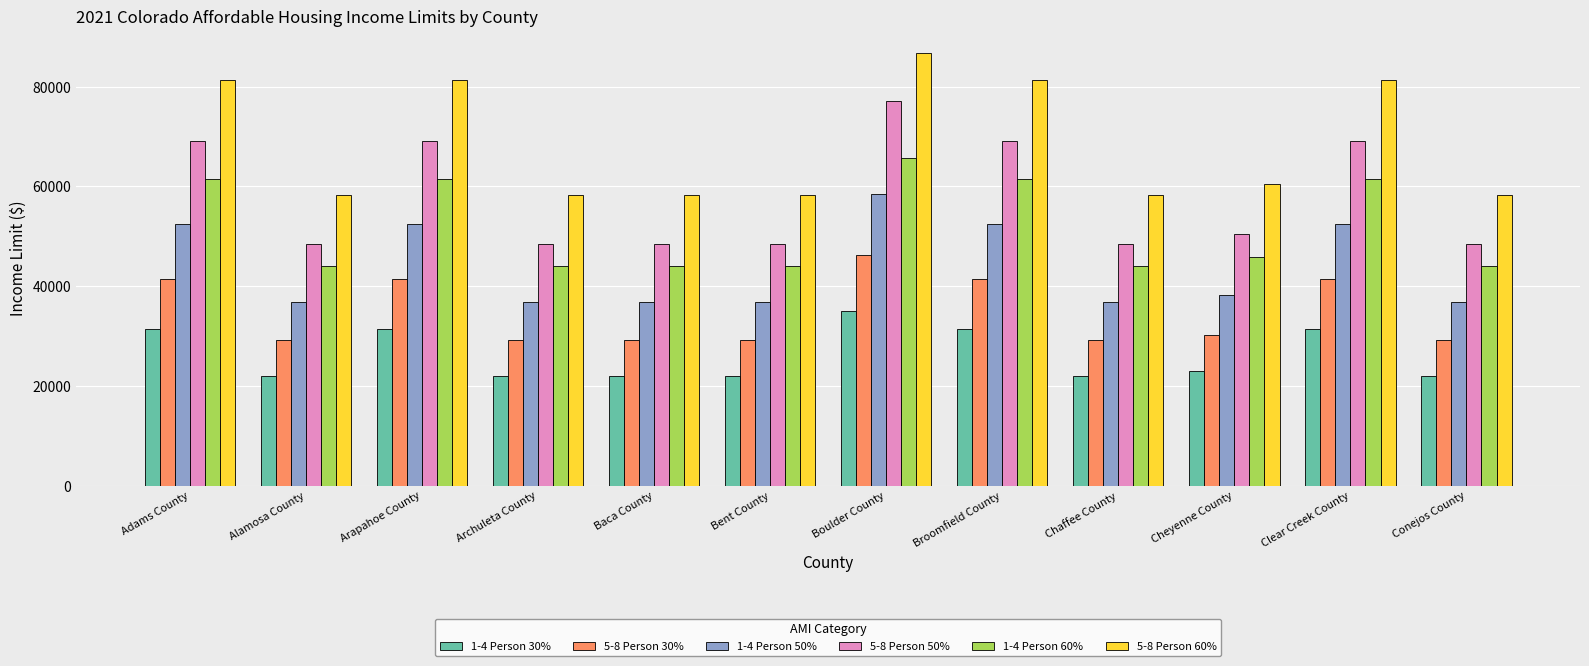

Reading right to left, what are all the values shown in this chart?

1-4 Person 30%: Conejos County=22050	Clear Creek County=31440	Cheyenne County=22920	Chaffee County=22050	Broomfield County=31440	Boulder County=35070	Bent County=22050	Baca County=22050	Archuleta County=22050	Arapahoe County=31440	Alamosa County=22050	Adams County=31440
5-8 Person 30%: Conejos County=29130	Clear Creek County=41520	Cheyenne County=30270	Chaffee County=29130	Broomfield County=41520	Boulder County=46320	Bent County=29130	Baca County=29130	Archuleta County=29130	Arapahoe County=41520	Alamosa County=29130	Adams County=41520
1-4 Person 50%: Conejos County=36750	Clear Creek County=52400	Cheyenne County=38200	Chaffee County=36750	Broomfield County=52400	Boulder County=58450	Bent County=36750	Baca County=36750	Archuleta County=36750	Arapahoe County=52400	Alamosa County=36750	Adams County=52400
5-8 Person 50%: Conejos County=48550	Clear Creek County=69200	Cheyenne County=50450	Chaffee County=48550	Broomfield County=69200	Boulder County=77200	Bent County=48550	Baca County=48550	Archuleta County=48550	Arapahoe County=69200	Alamosa County=48550	Adams County=69200
1-4 Person 60%: Conejos County=44100	Clear Creek County=61567	Cheyenne County=45834	Chaffee County=44100	Broomfield County=61567	Boulder County=65767	Bent County=44100	Baca County=44100	Archuleta County=44100	Arapahoe County=61567	Alamosa County=44100	Adams County=61567
5-8 Person 60%: Conejos County=58234	Clear Creek County=81284	Cheyenne County=60517	Chaffee County=58234	Broomfield County=81284	Boulder County=86850	Bent County=58234	Baca County=58234	Archuleta County=58234	Arapahoe County=81284	Alamosa County=58234	Adams County=81284